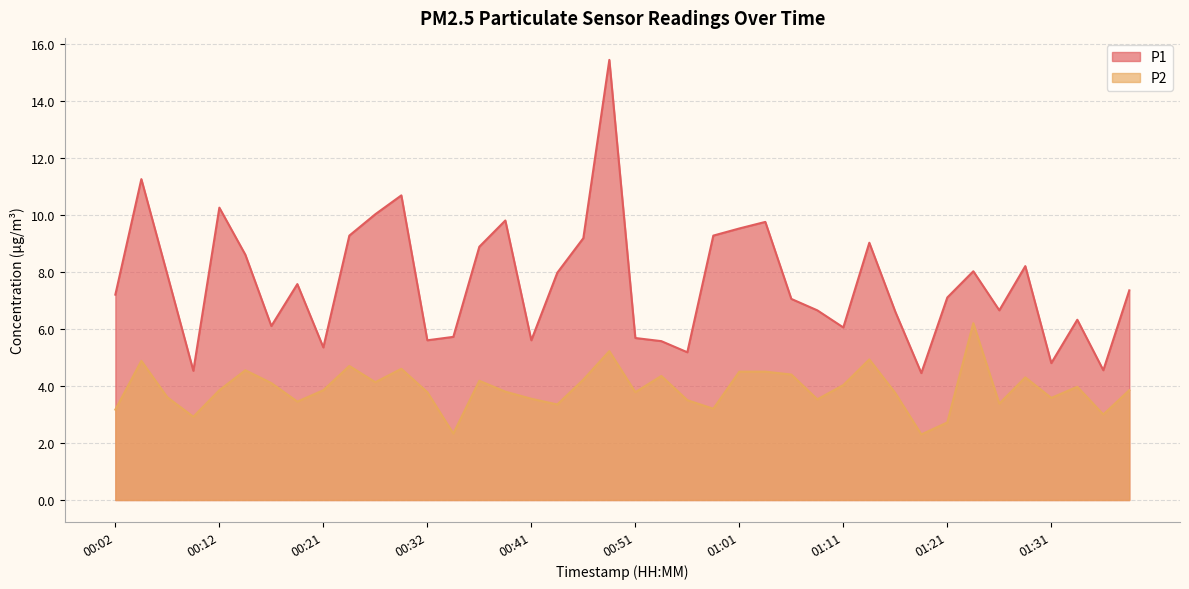

Rank the series by their average value, from highest to lowest.

P1, P2